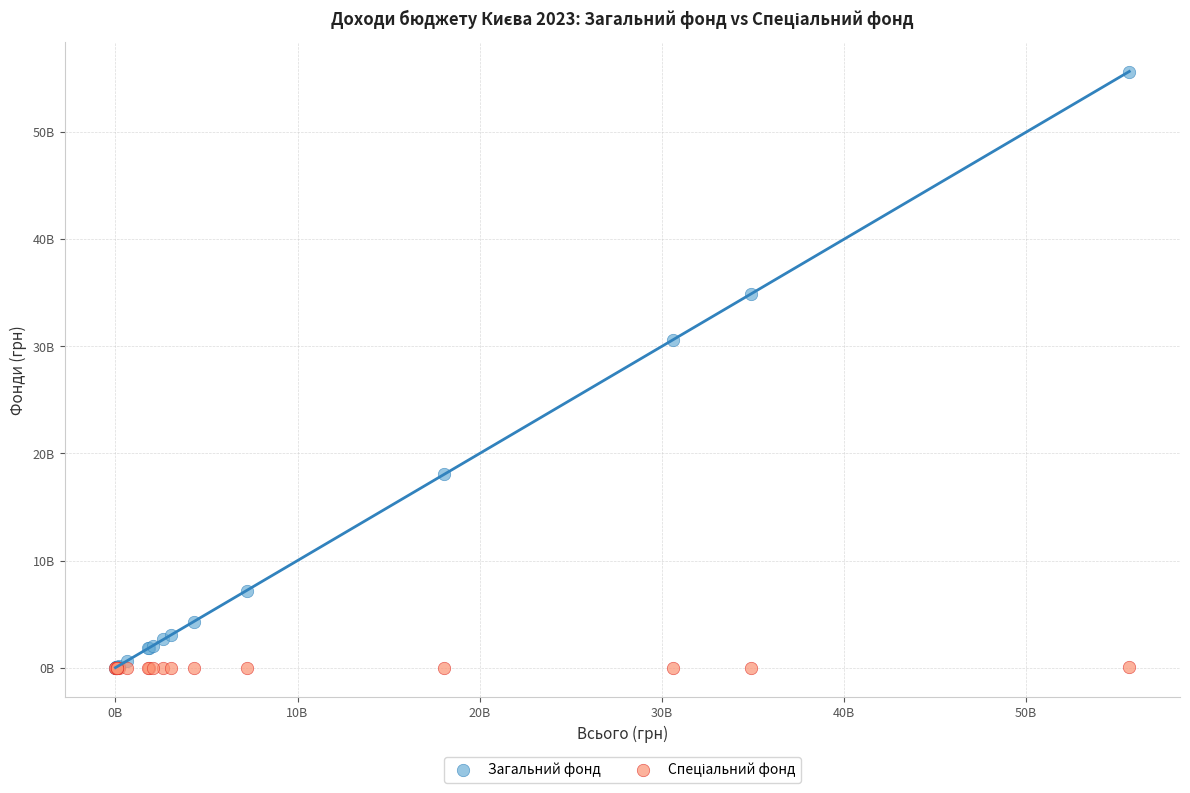

Which series has the largest Y range (max minus min)?

Загальний фонд